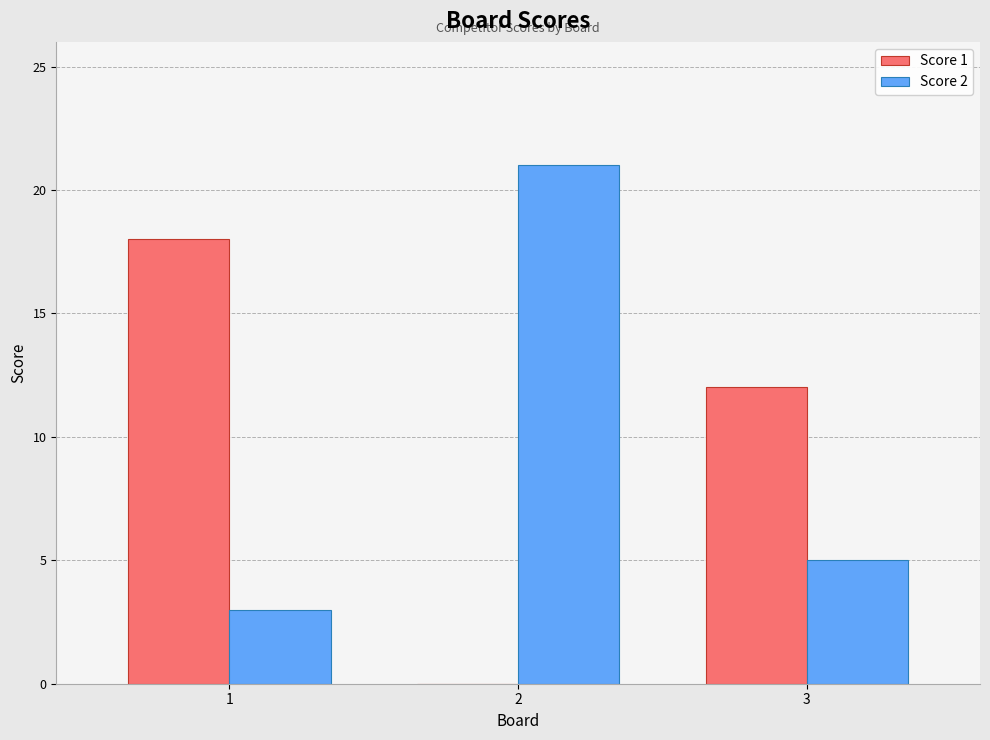

What is the sum of all Score 2 values?

29